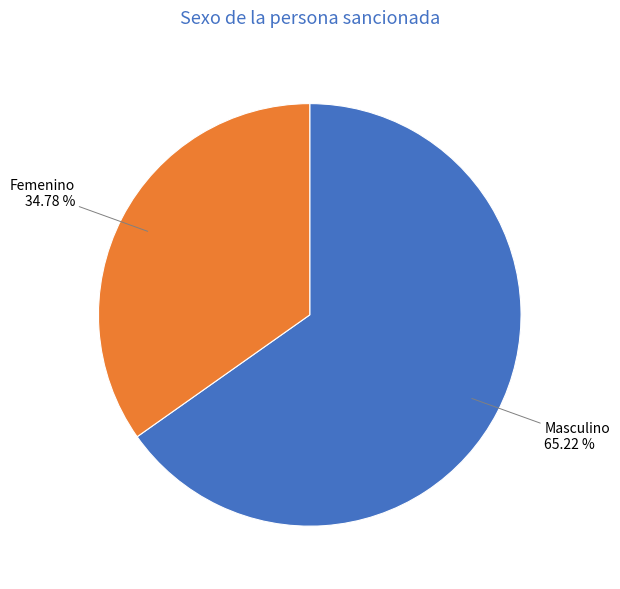

To the nearest percent, what is the average slice percentage?

50%